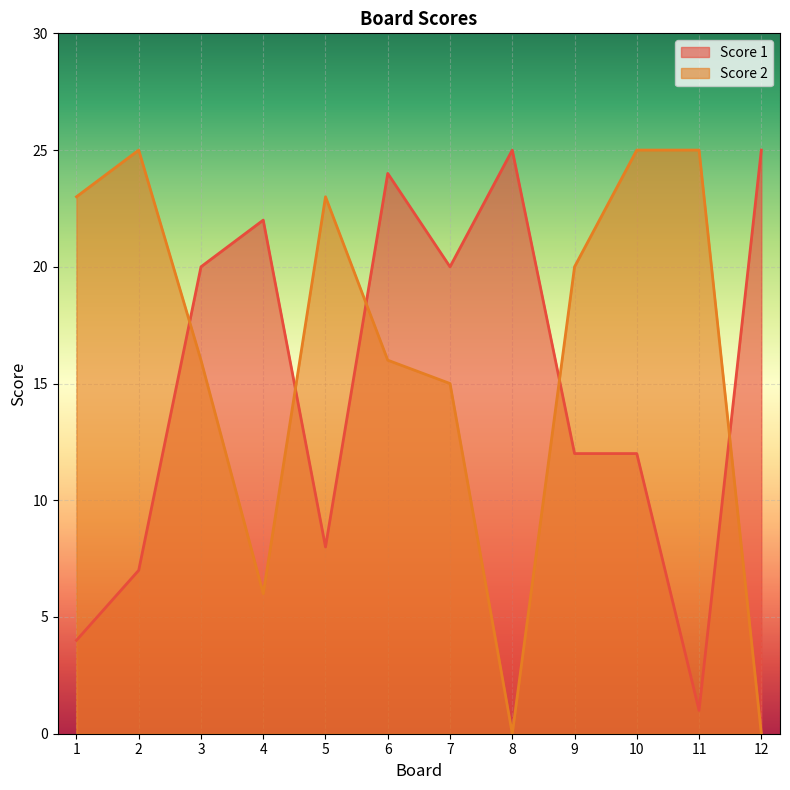

At which category is the sum across all series the highest?

6